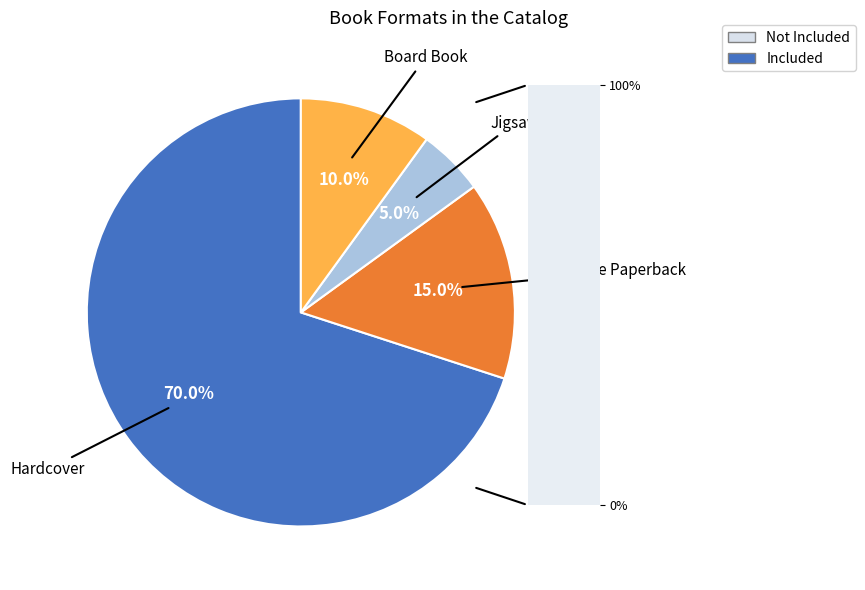

Is there any slice that represents more than half of the pie?

Yes